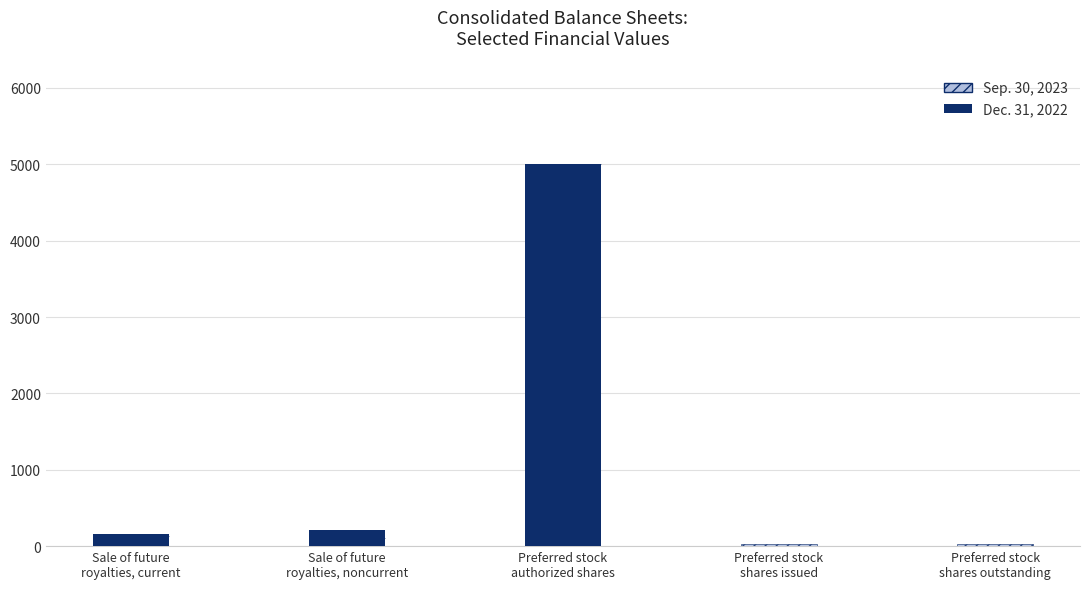

True or false: Sep. 30, 2023 has a value of 22 at Preferred stock
shares outstanding.

True